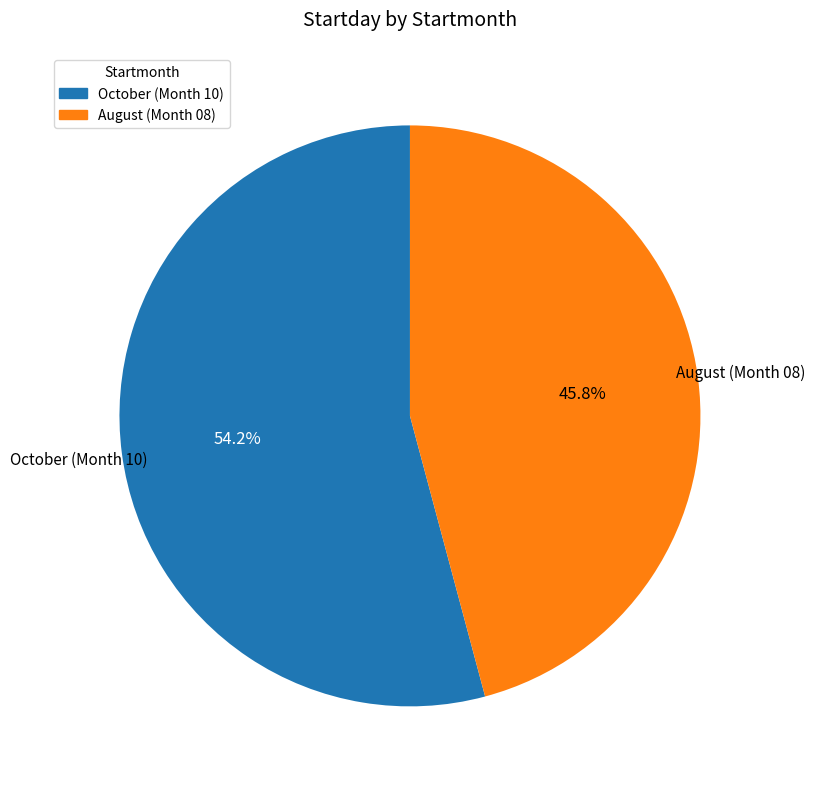

Does any single category account for the majority?

Yes